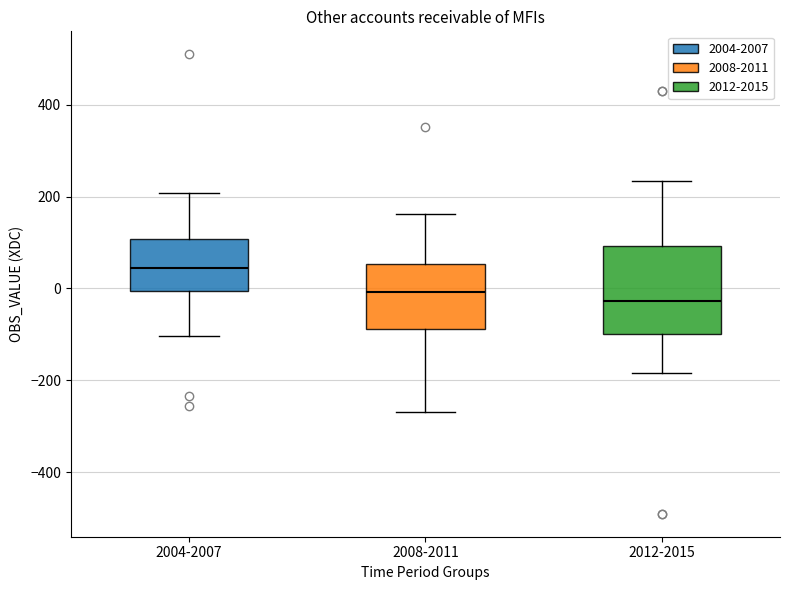

Which box's median line is the lowest?

2012-2015